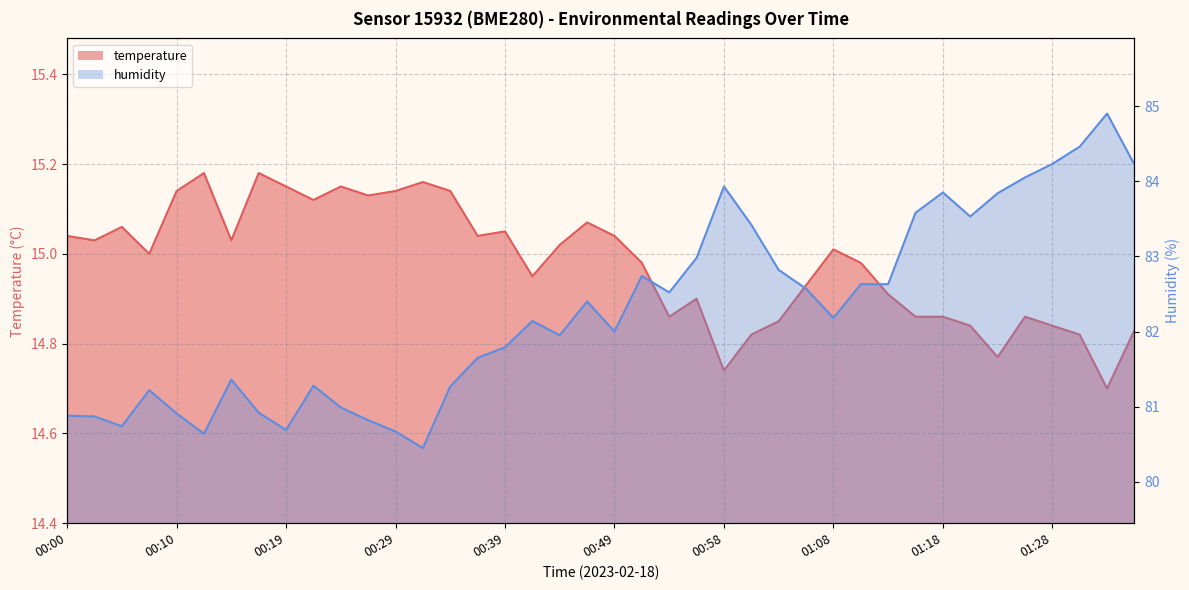

Is it true that humidity equals 83.9 at 00:58?

True